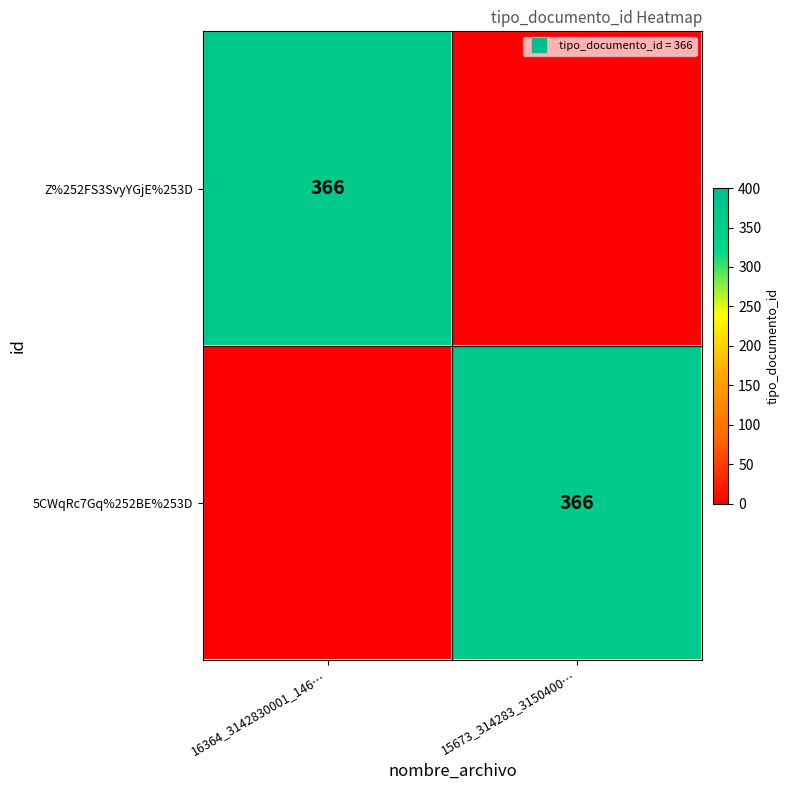

What is the sum of the Z%252FS3SvyYGjE%253D values at 16364_3142830001_146… and 15673_314283_3150400…?

366